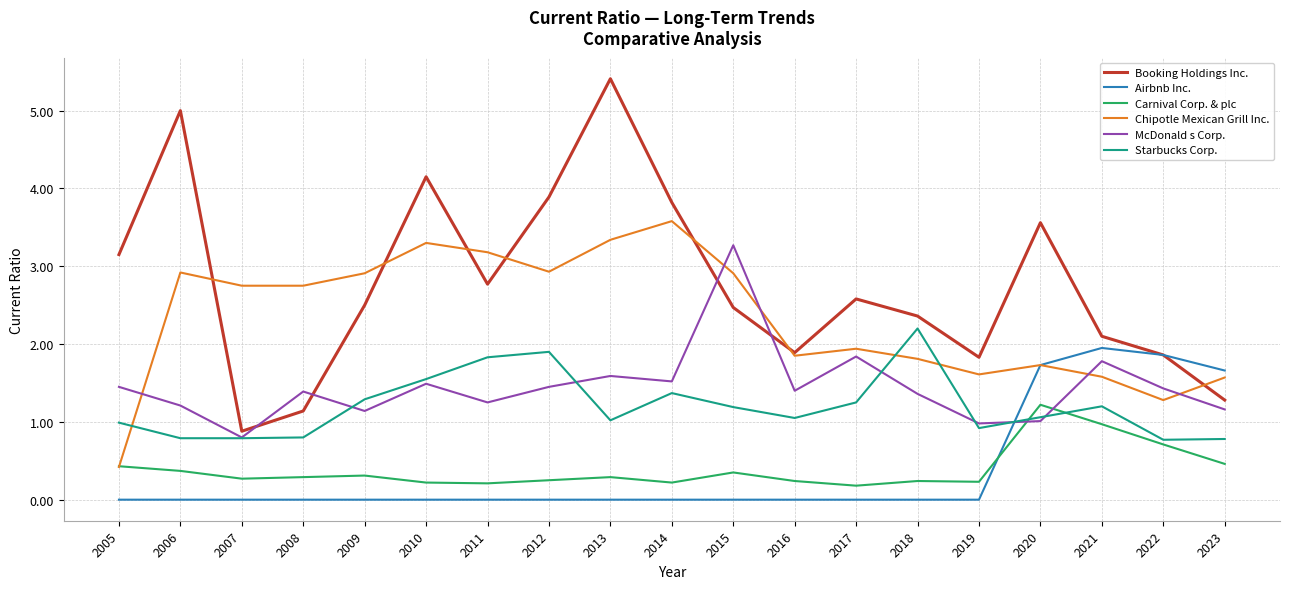

True or false: McDonald s Corp. and Starbucks Corp. cross at least once.

True